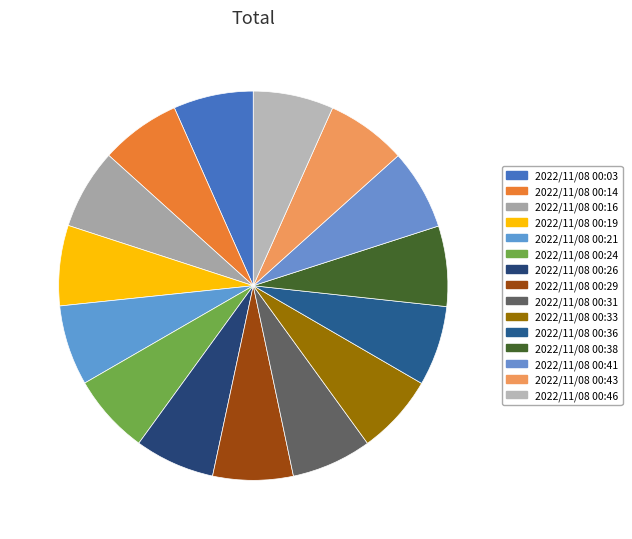

Count the number of slices in the pie.

15